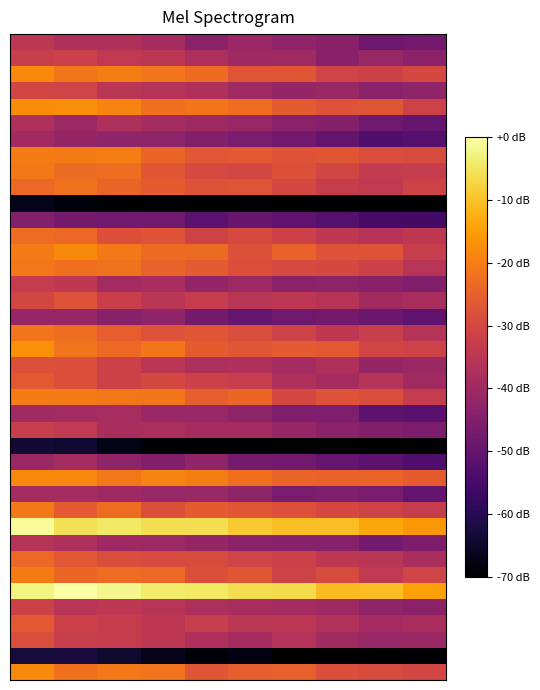

What is the minimum value shown in the chart?

-70.0